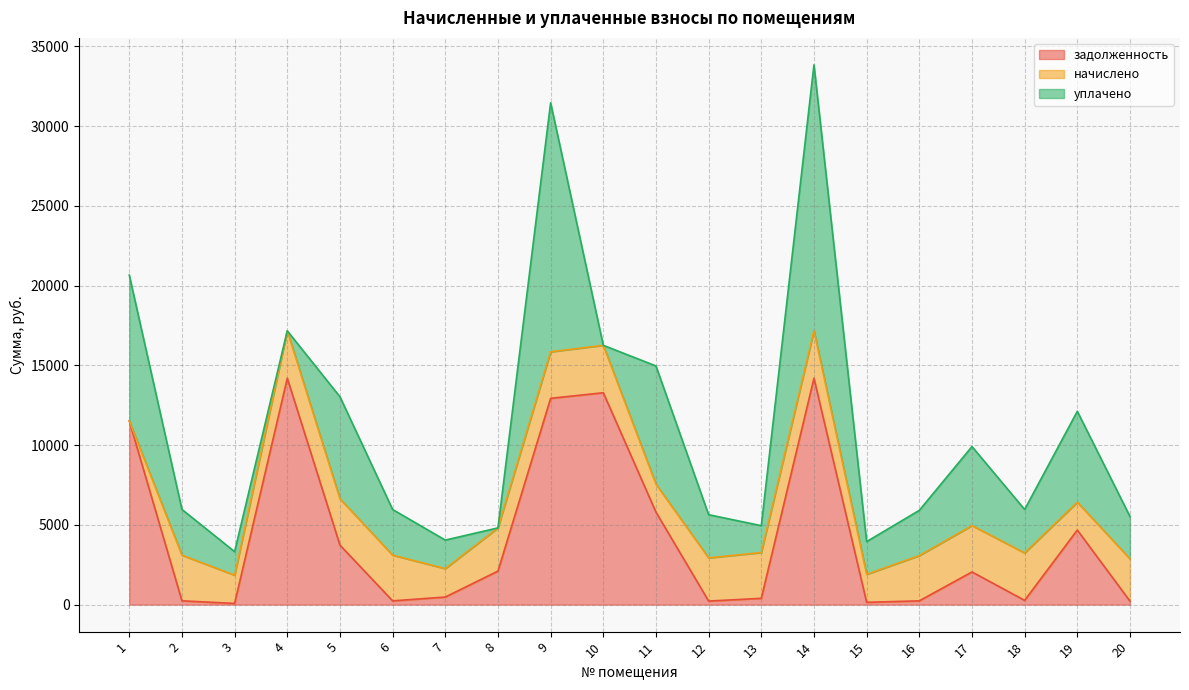

Where is the first local maximum for уплачено?

5